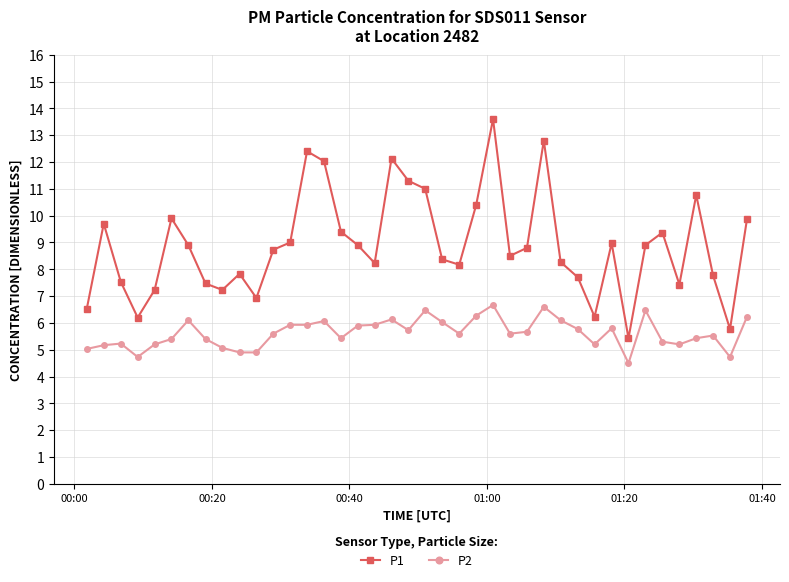

Which series has the largest range (max minus min)?

P1